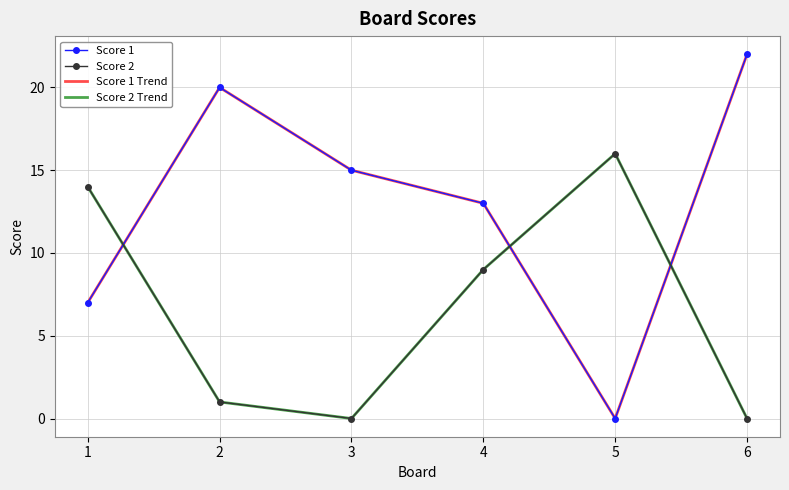

How many data points does each series have?

6